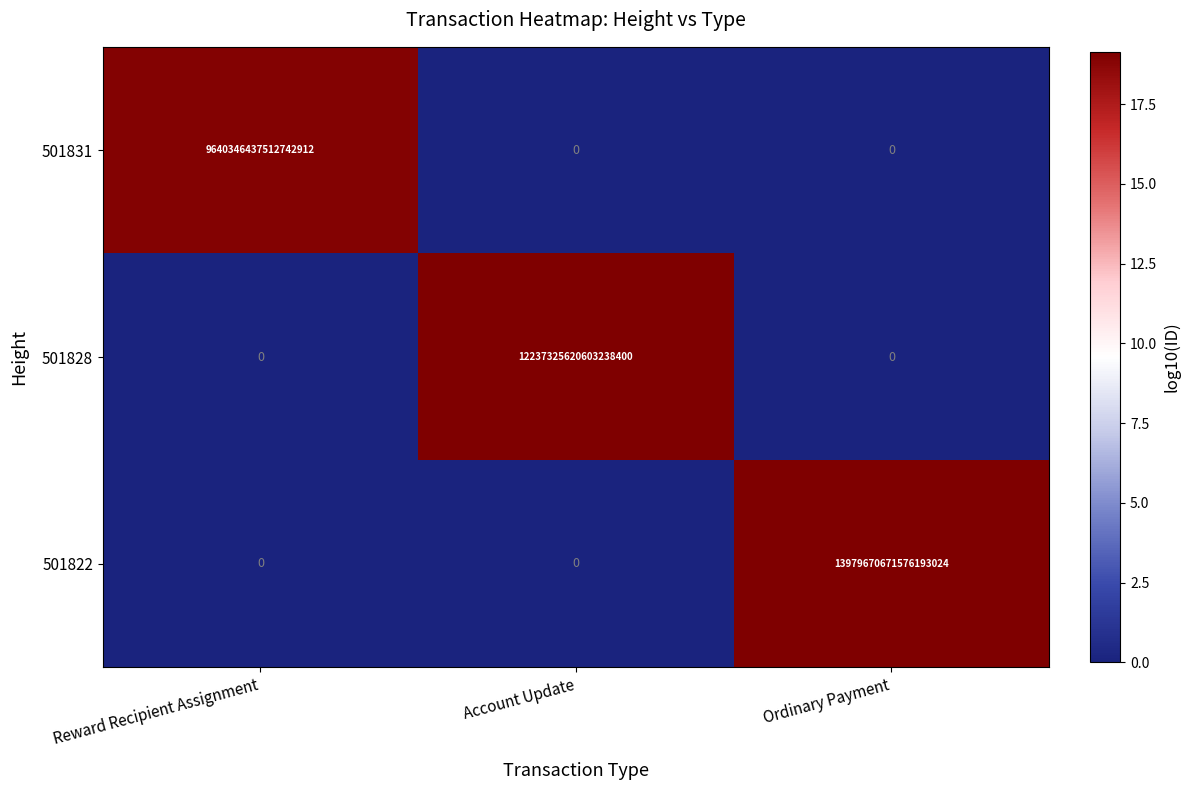

How many values in 501831 are above zero?

1